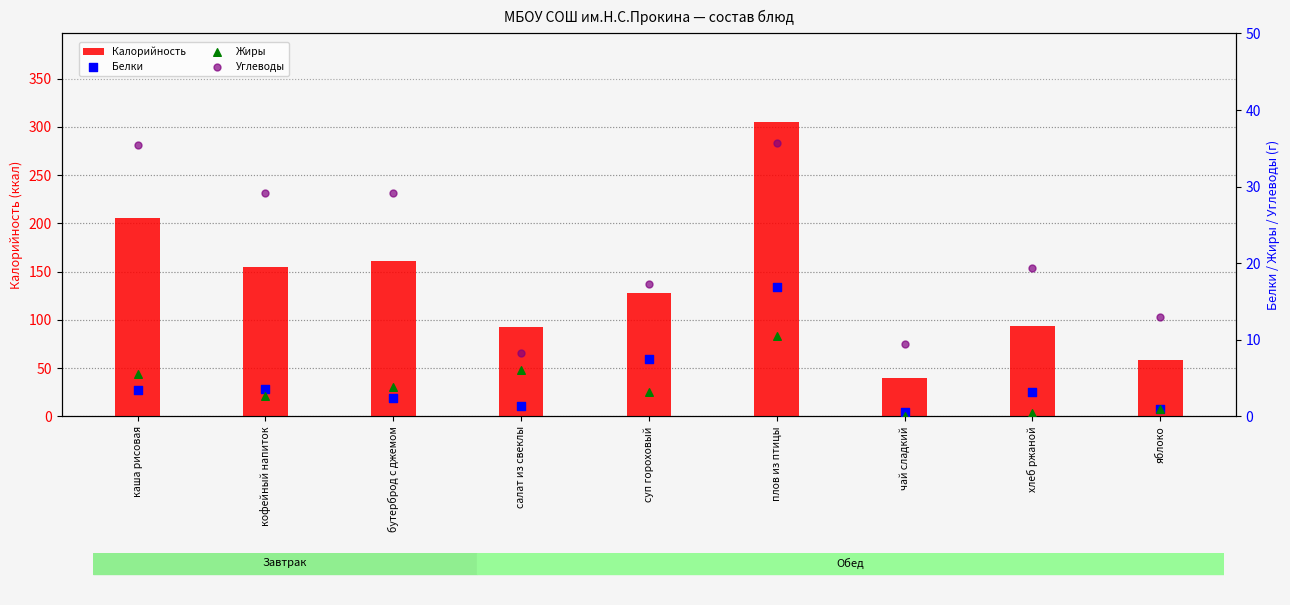

Which series has the largest total across all categories?

Калорийность